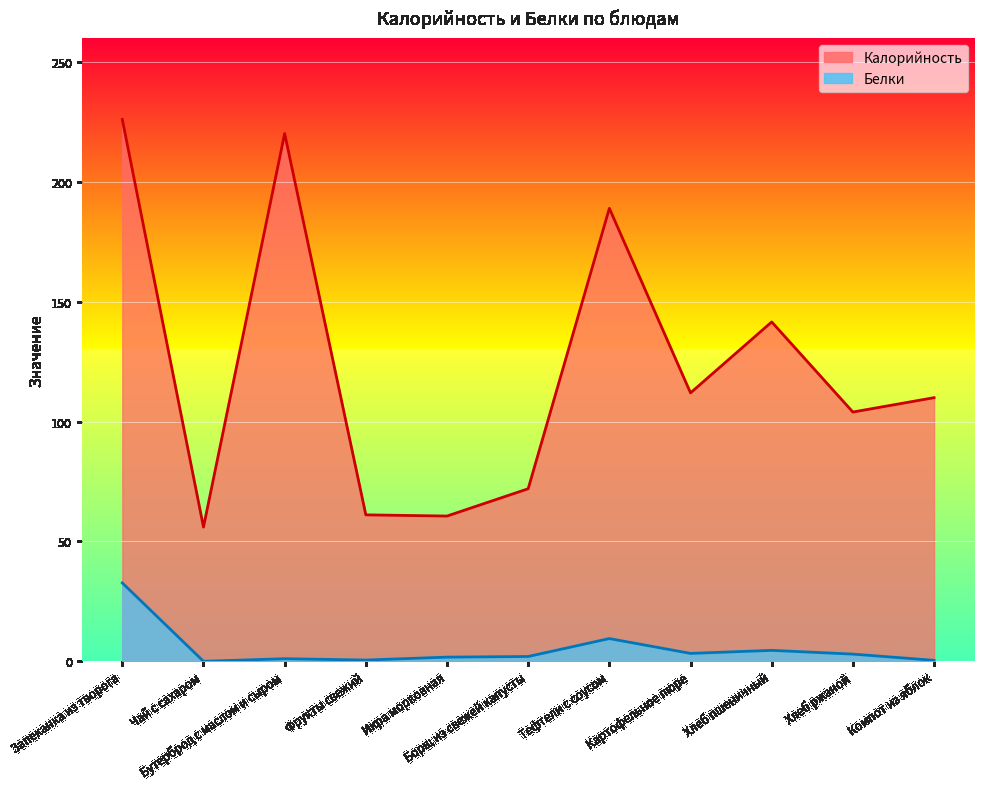

Where does the Белки series first go above 2?

Запеканка из творога